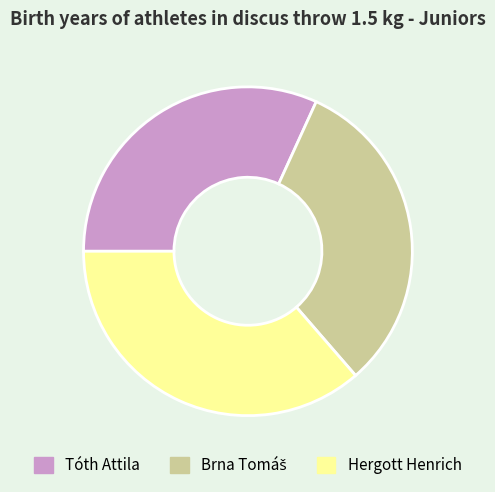

Combined, do Hergott Henrich and Tóth Attila account for over 50%?

Yes